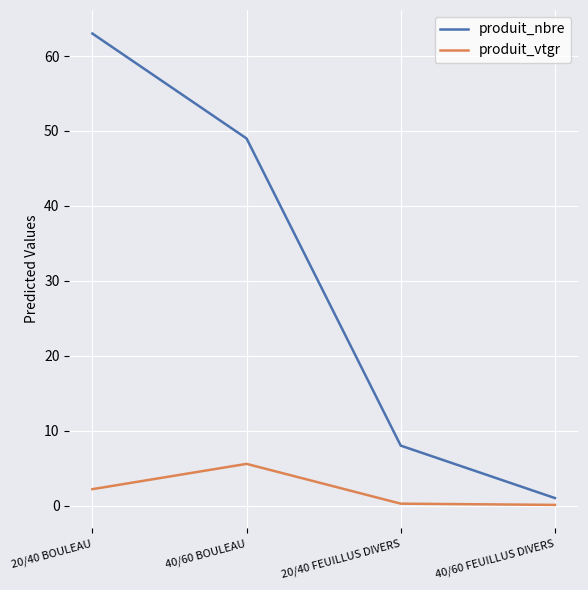

Which series has the largest total across all categories?

produit_nbre